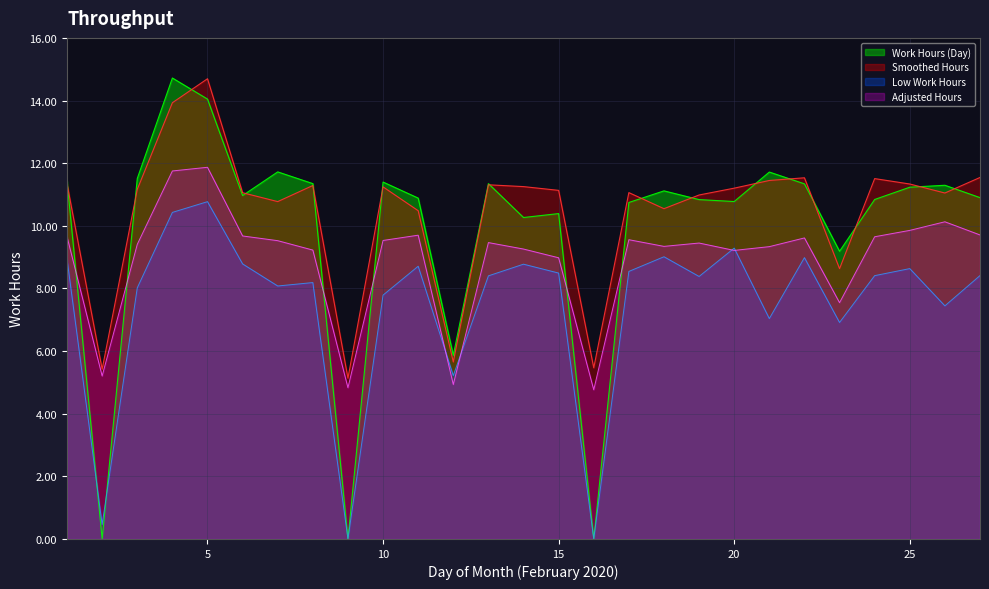

What is the value of the Work Hours (Day) point at the 10th from the left?

11.4